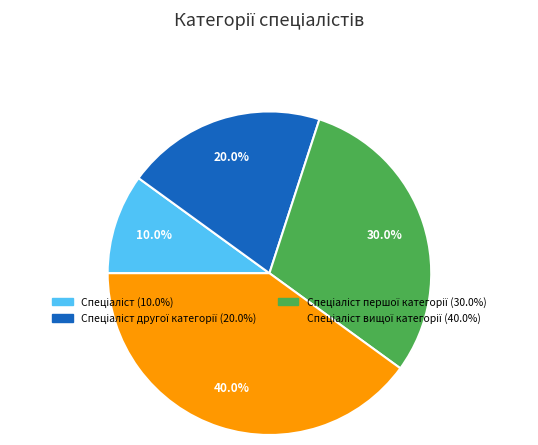

Is there any slice that represents more than half of the pie?

No